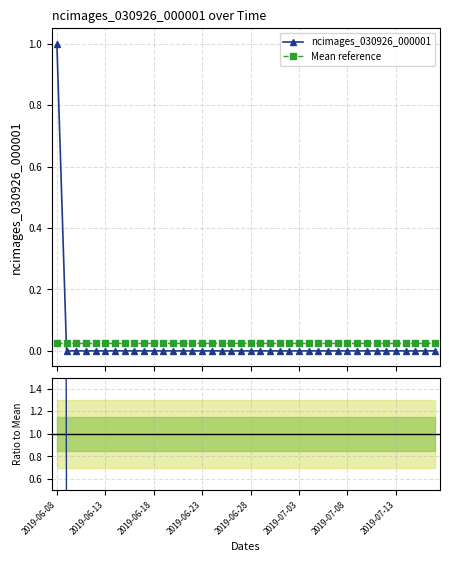

After their last crossing, which series has the higher values: Ratio to Mean or Mean reference?

Mean reference